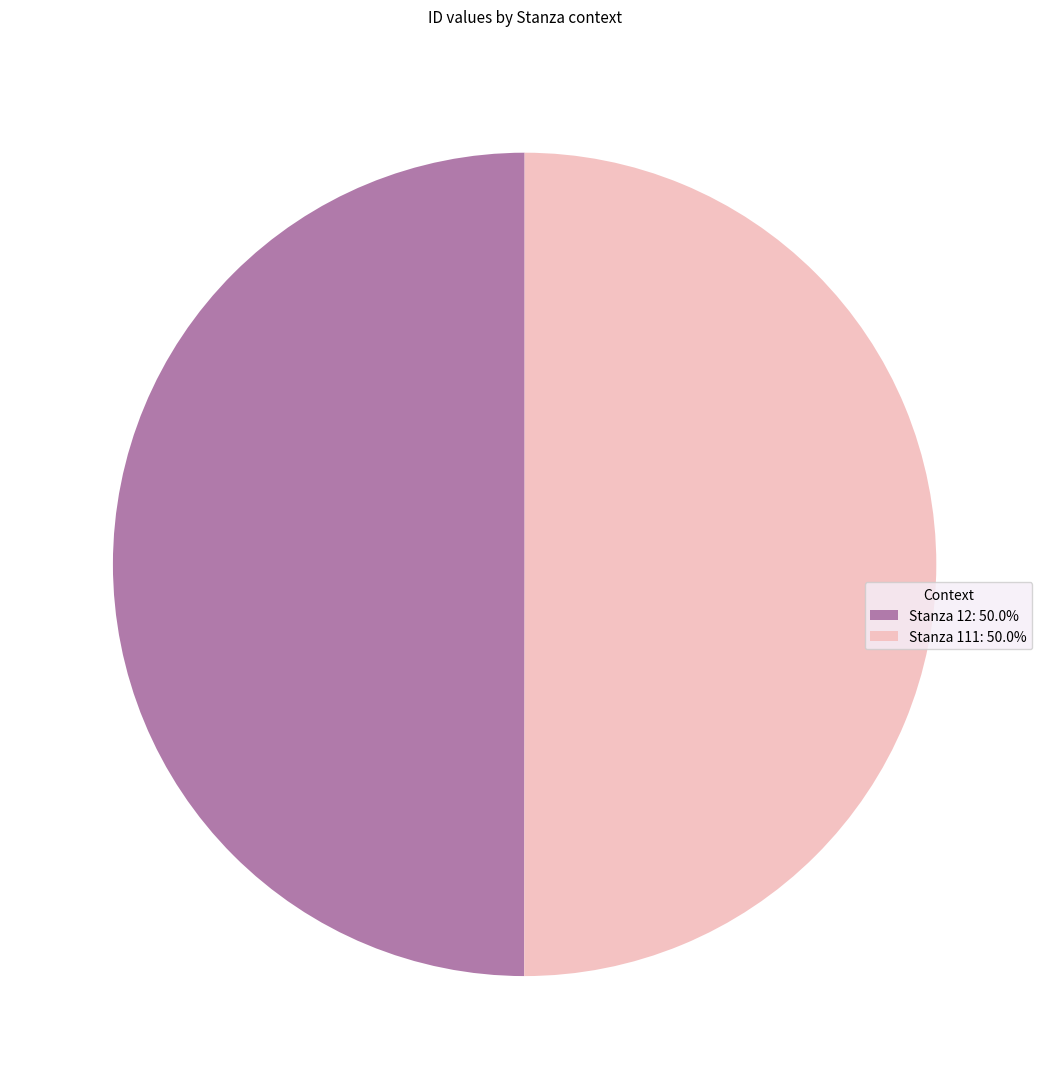

Is the sum of Stanza 111 and Stanza 12 greater than half?

Yes